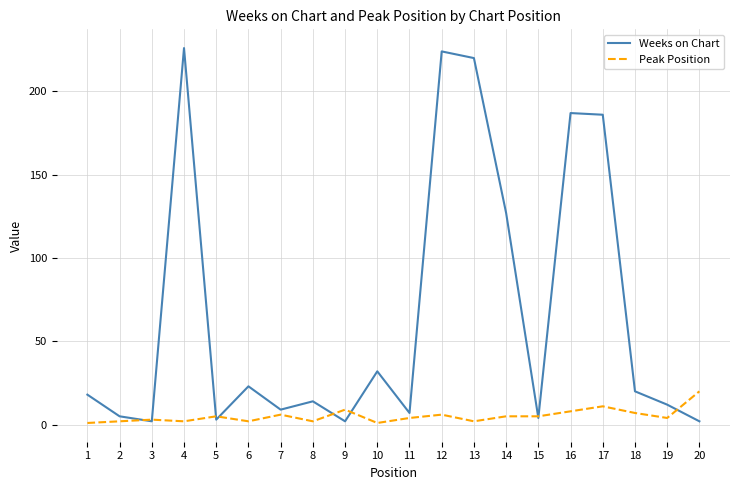

Which series has the largest total across all categories?

Weeks on Chart